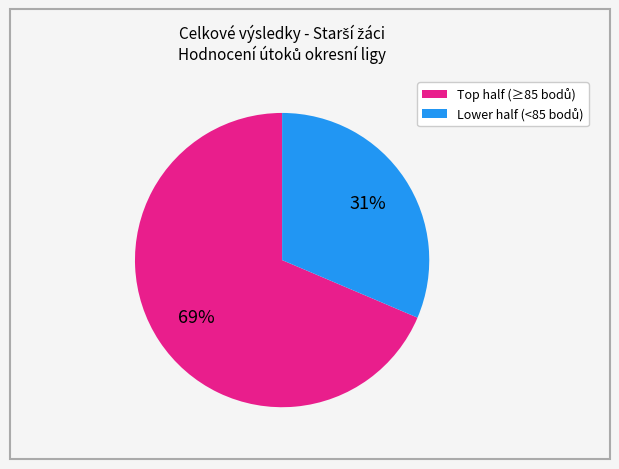

To the nearest percent, what is the average slice percentage?

50%